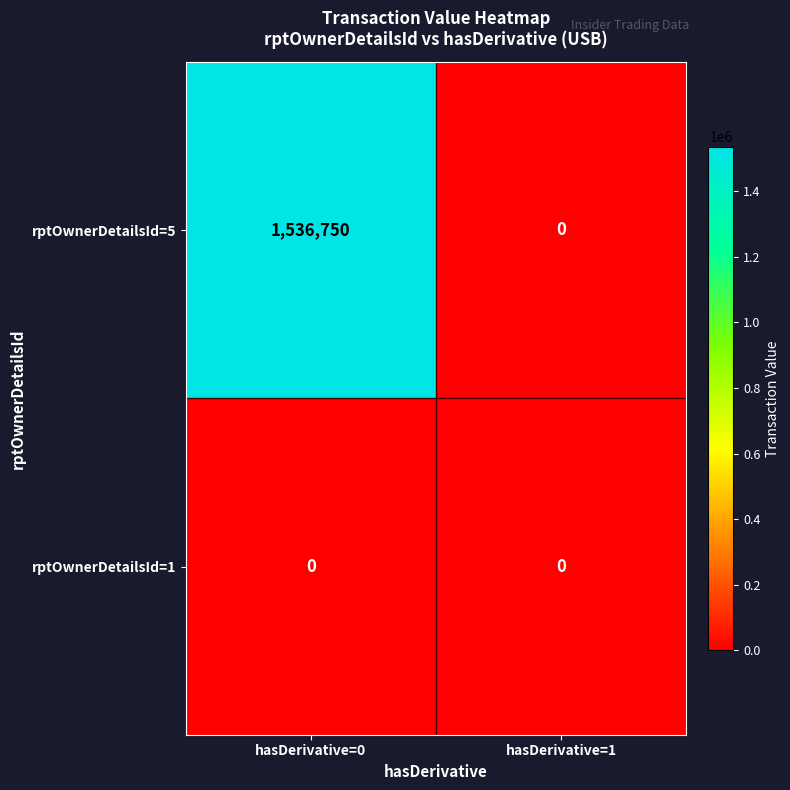

Is it true that rptOwnerDetailsId=5 equals 1536750 at hasDerivative=0?

True